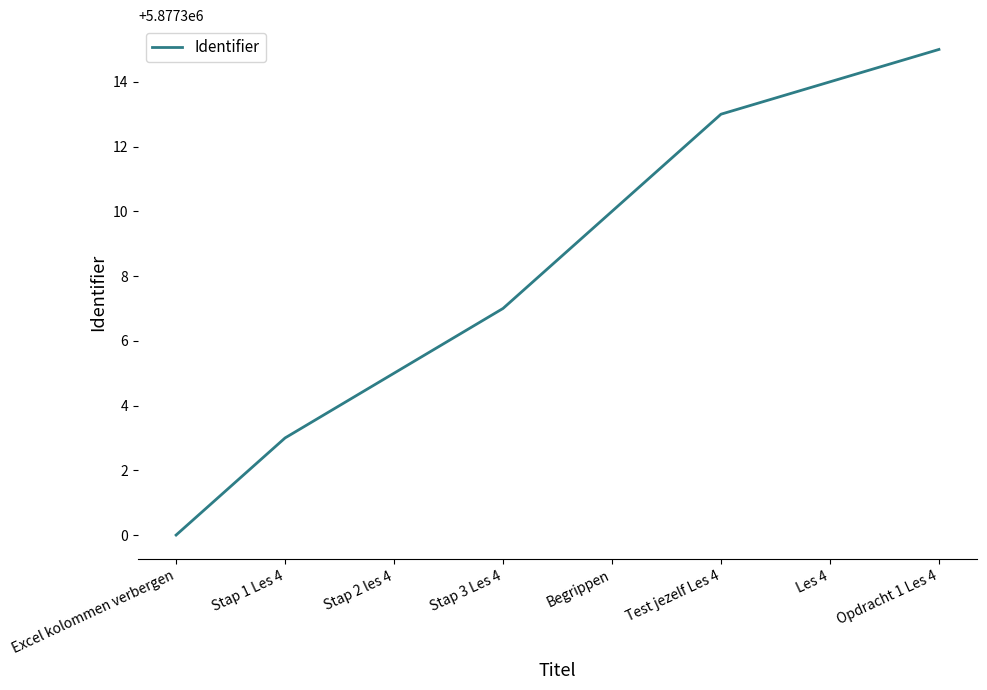

Is this an area chart (filled region under the line)?

No